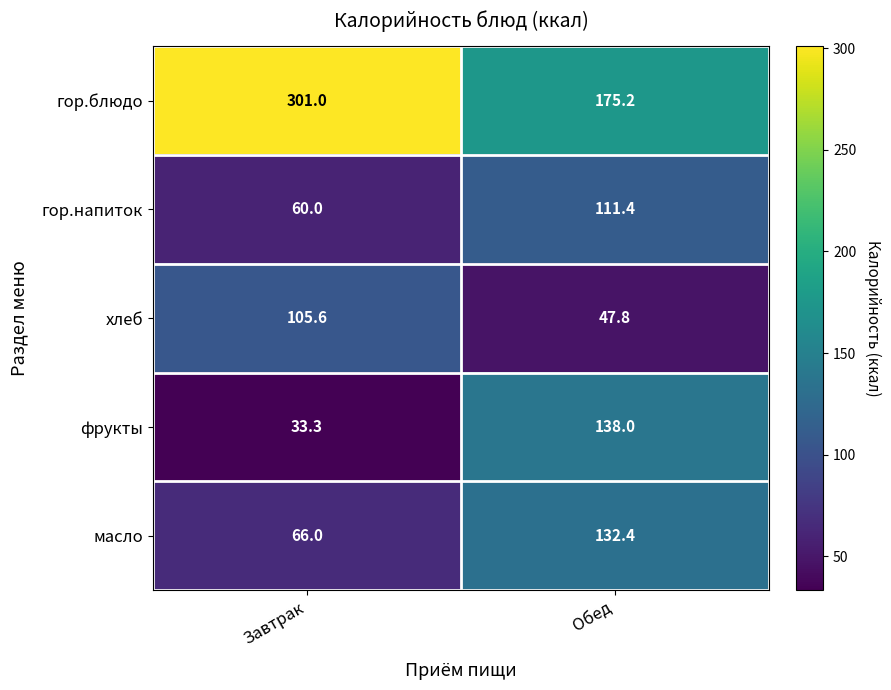

The гор.блюдо series shows 175.2 at Обед. True or false?

True